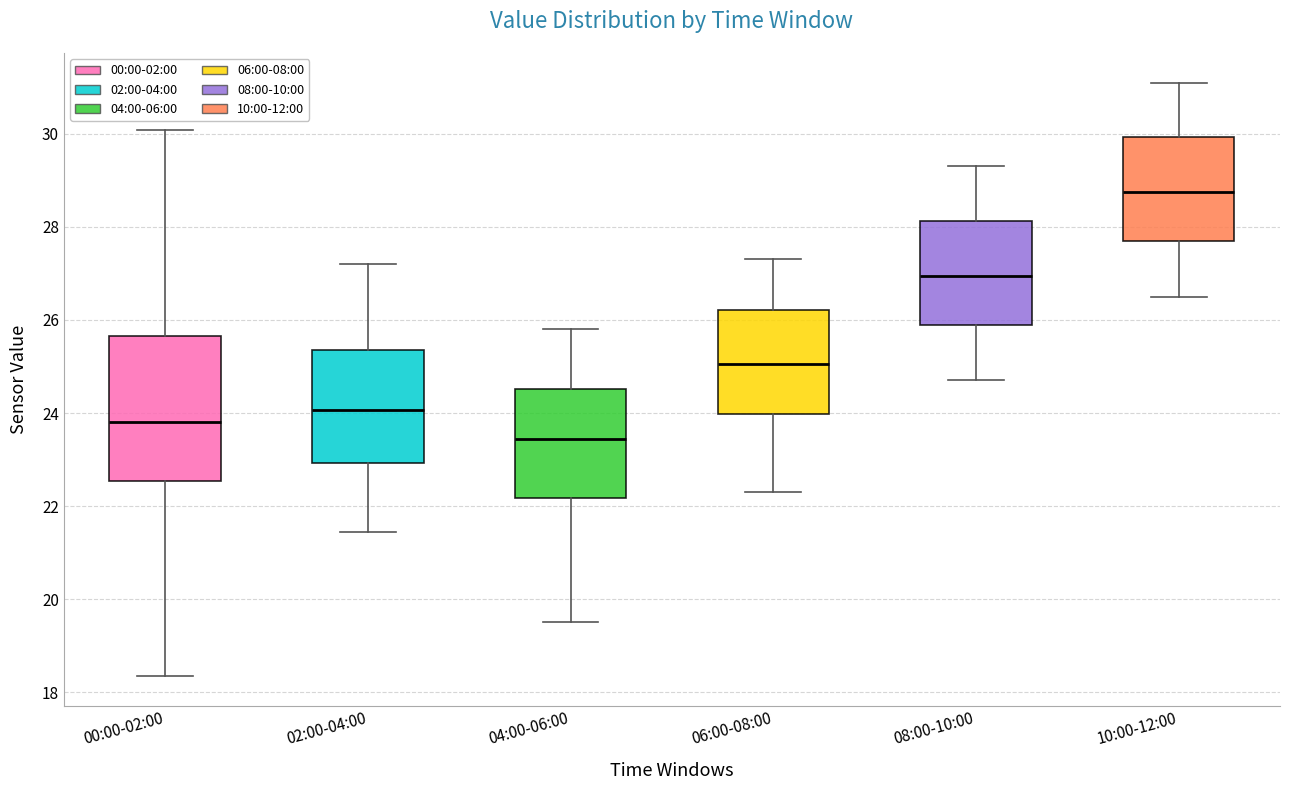

Where does the upper whisker of the box for 04:00-06:00 end on the y-axis? The values are not printed on the chart, so give them approximately, as read against the axis.

25.8